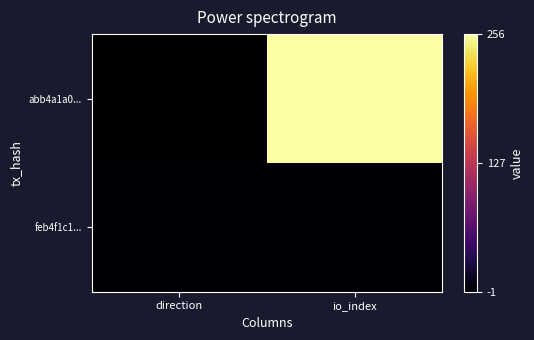

Reading right to left, extract all data points from this chart.

abb4a1a0...: io_index=256	direction=-1
feb4f1c1...: io_index=3	direction=1